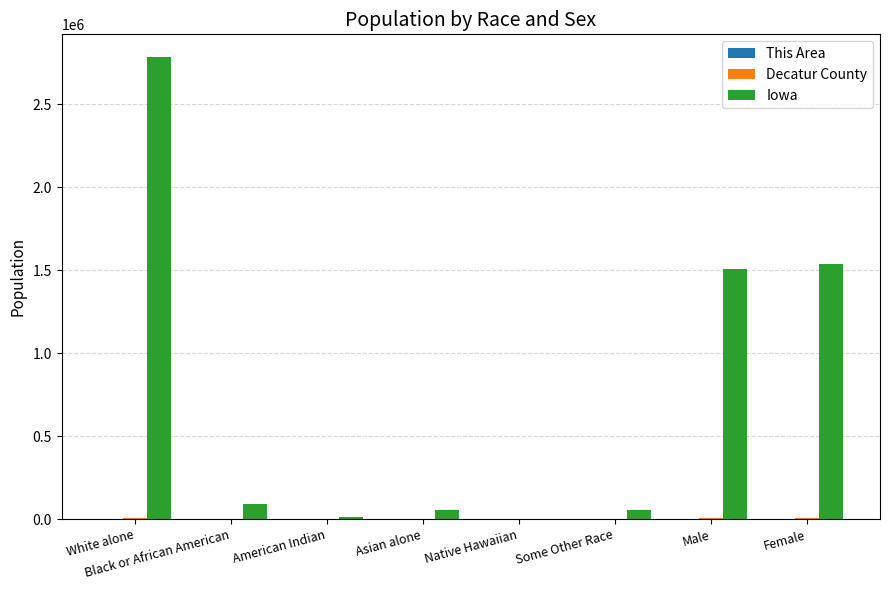

What is the highest value of the Iowa series?

2781561